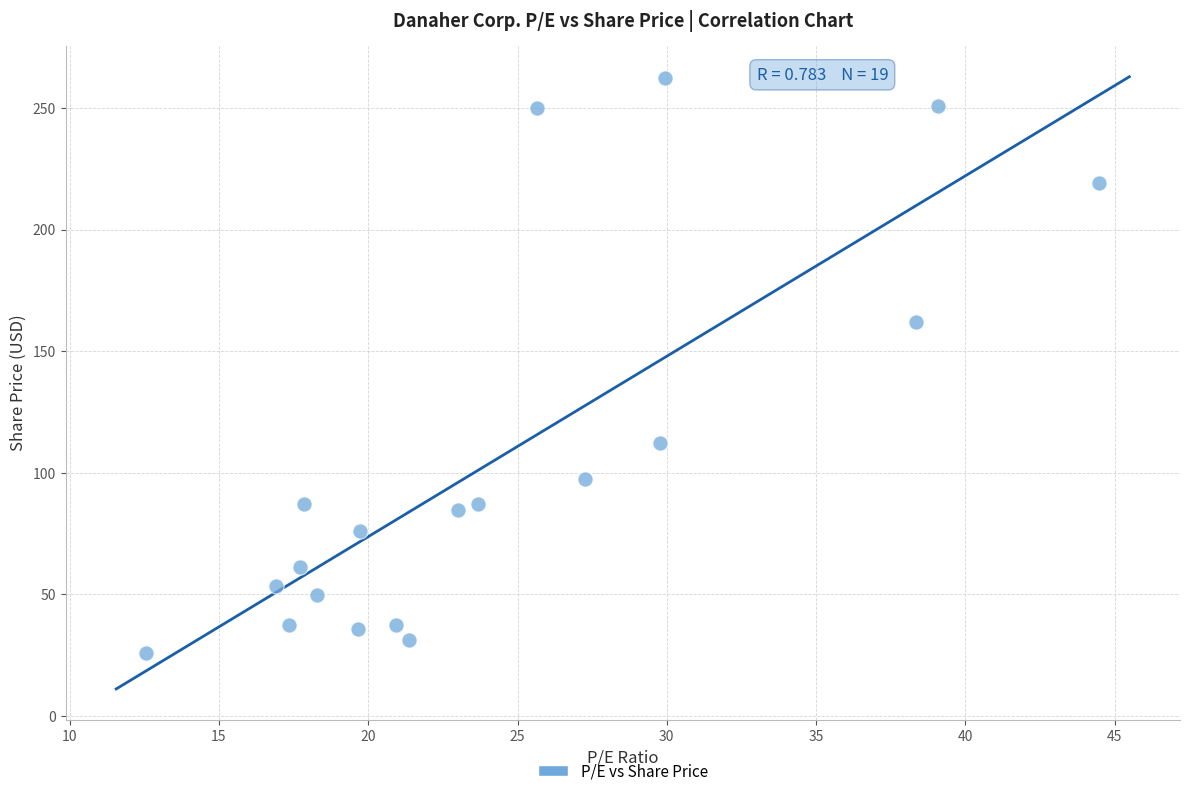

What is the range of X values (max minus min)?

31.9